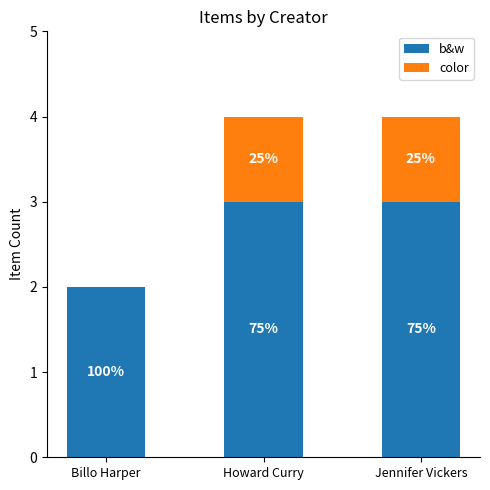

What are all the series names shown in the legend?

b&w, color